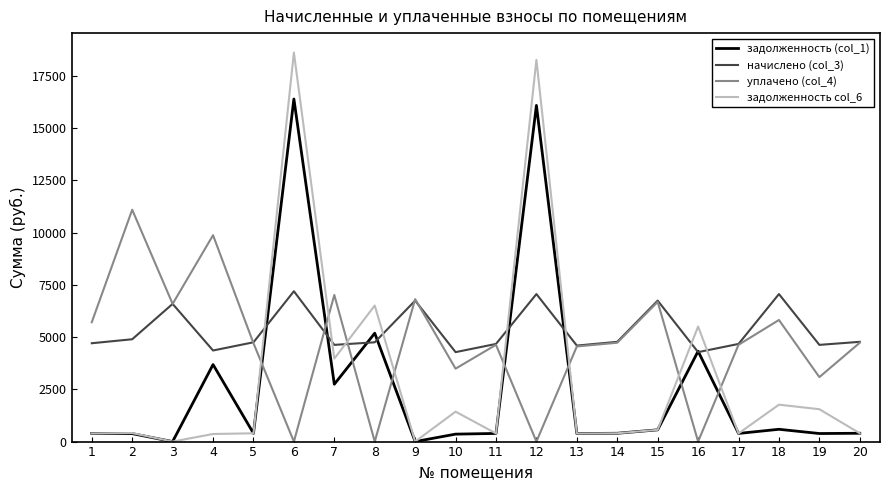

What is the difference between the highest and lowest values at 5?

4356.2